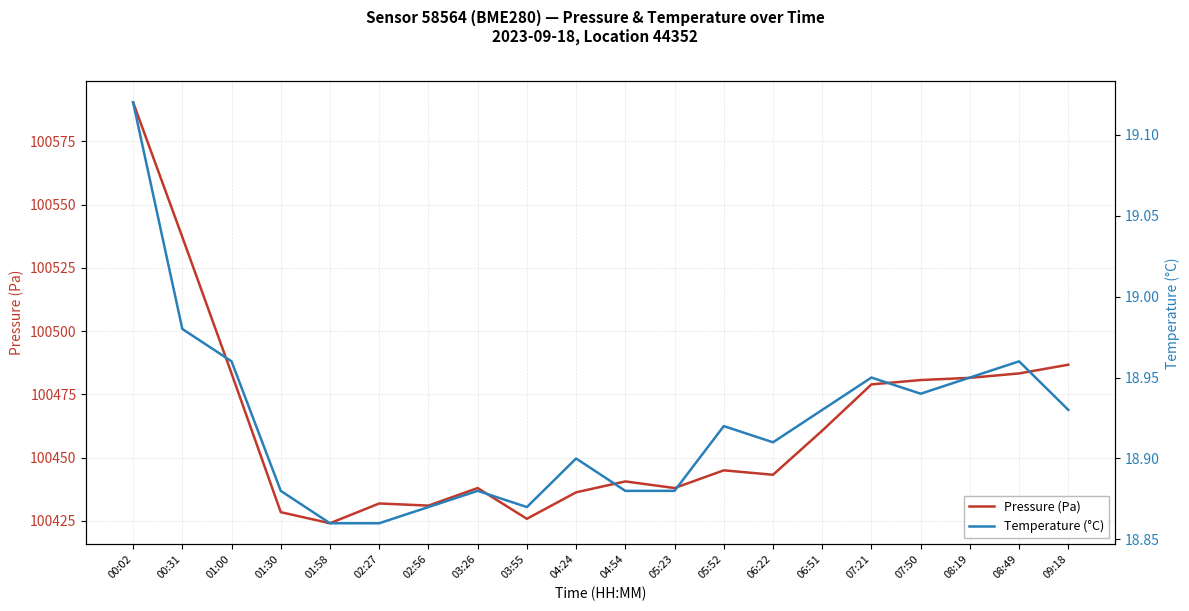

What are all the series names shown in the legend?

Pressure (Pa), Temperature (°C)